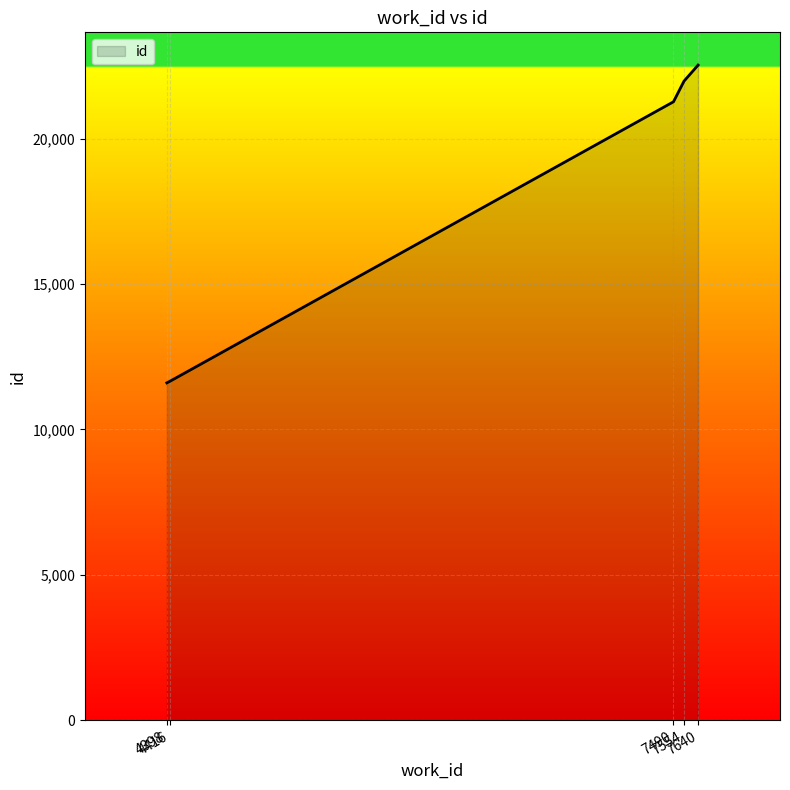

Which category has the highest value across all series?

7640